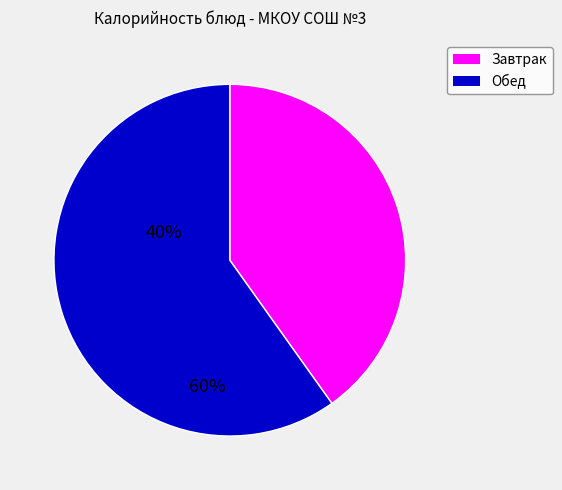

Count the number of slices in the pie.

2